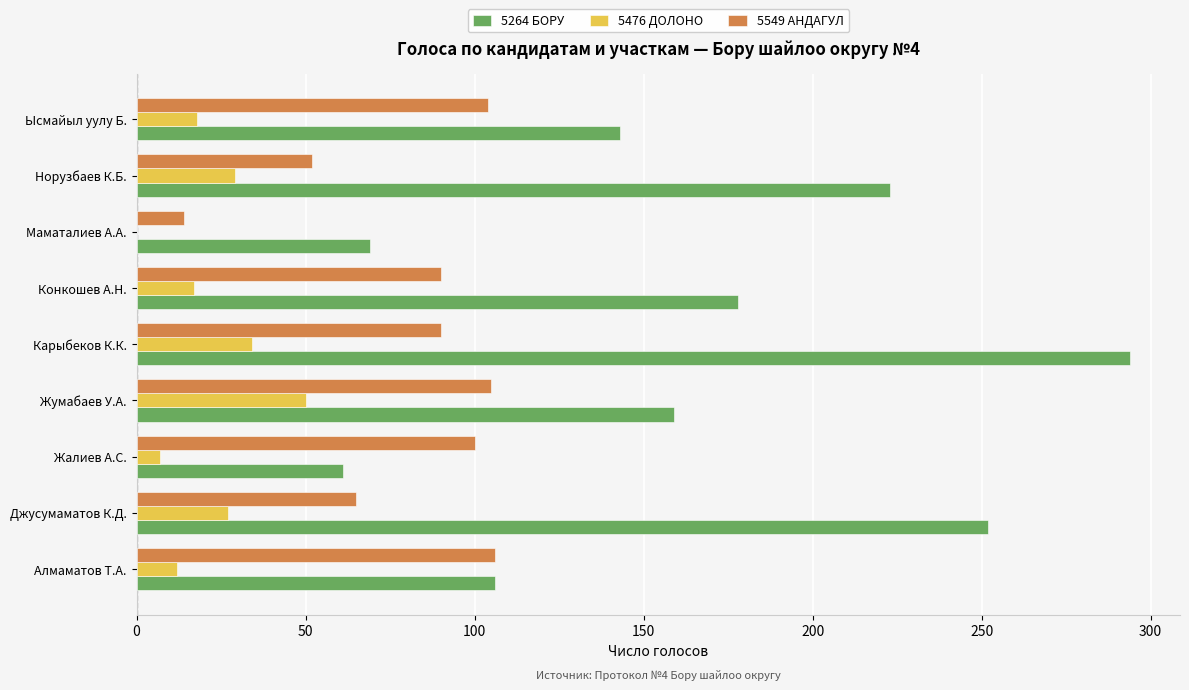

At which label does 5264 БОРУ reach its peak?

Карыбеков К.К.